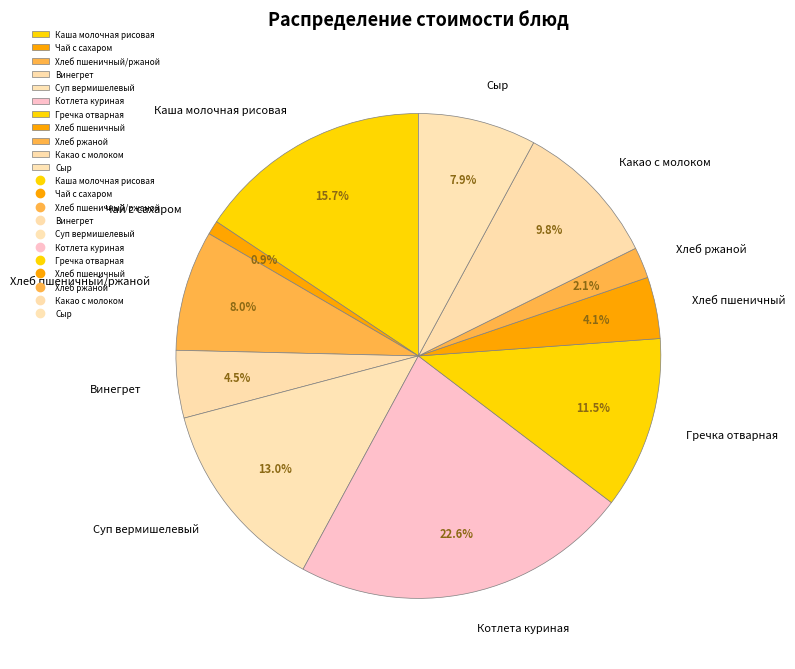

Which has a higher value, Чай с сахаром or Сыр?

Сыр